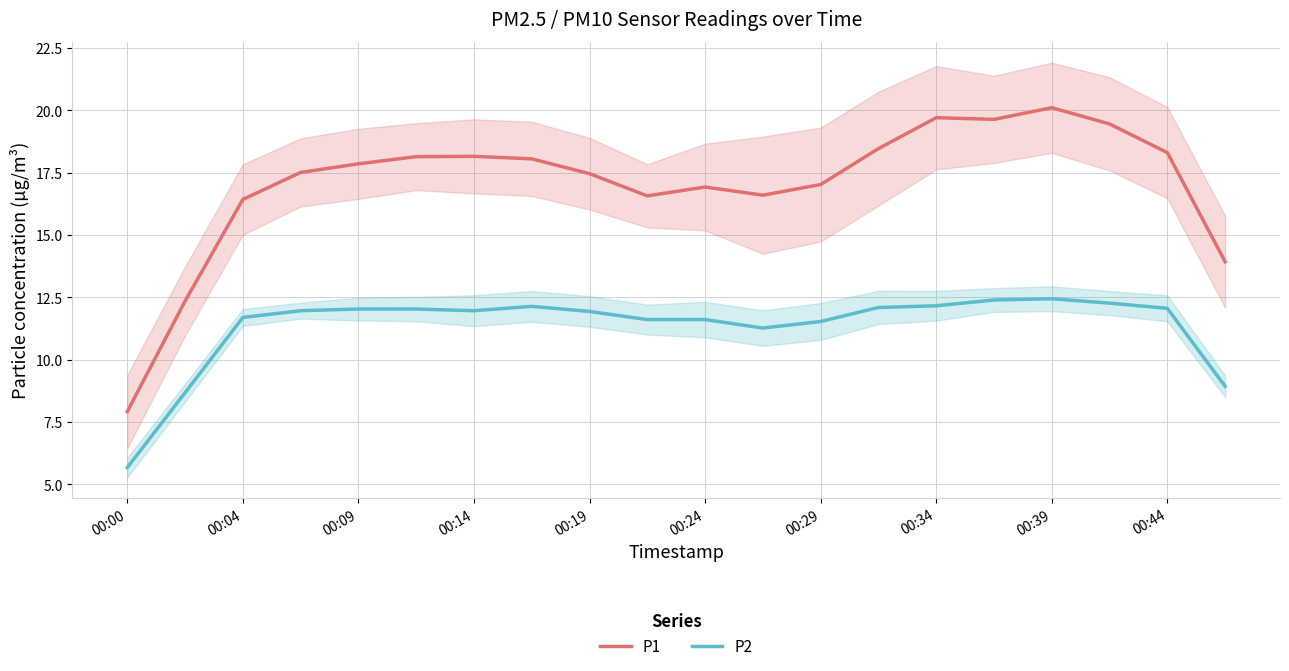

Which series has the largest total across all categories?

P1